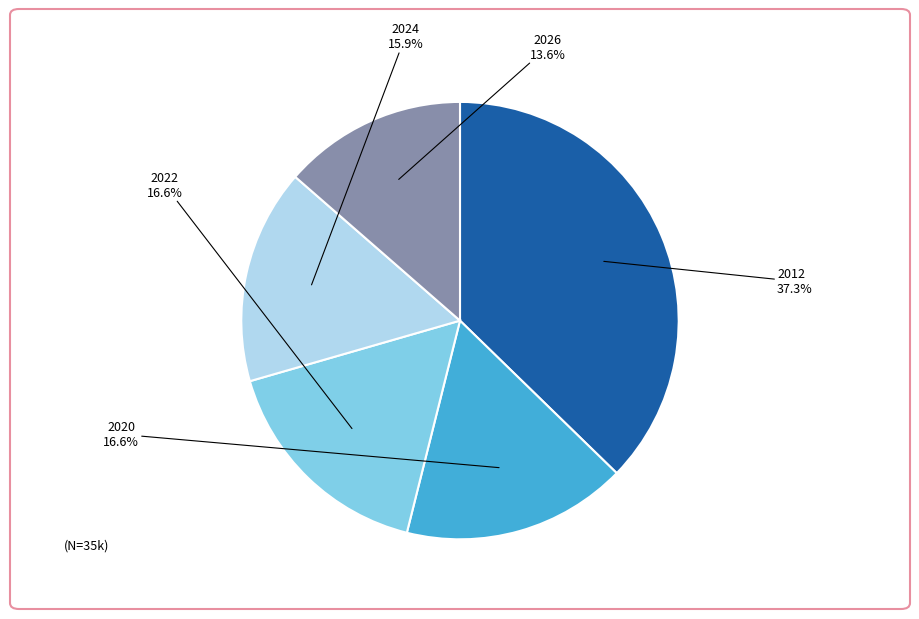

What is the largest slice in the pie chart?

2012